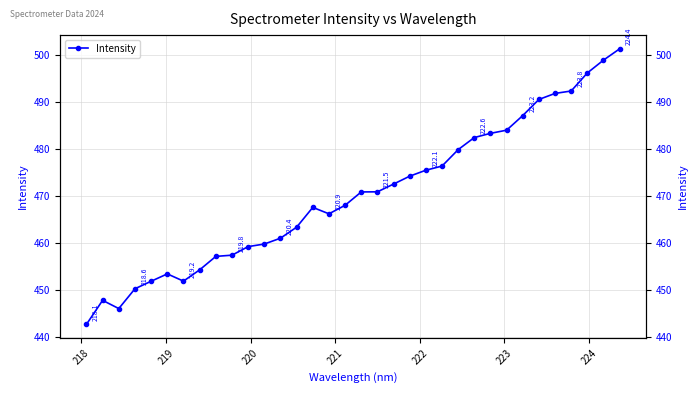

Where is the first local maximum?

218